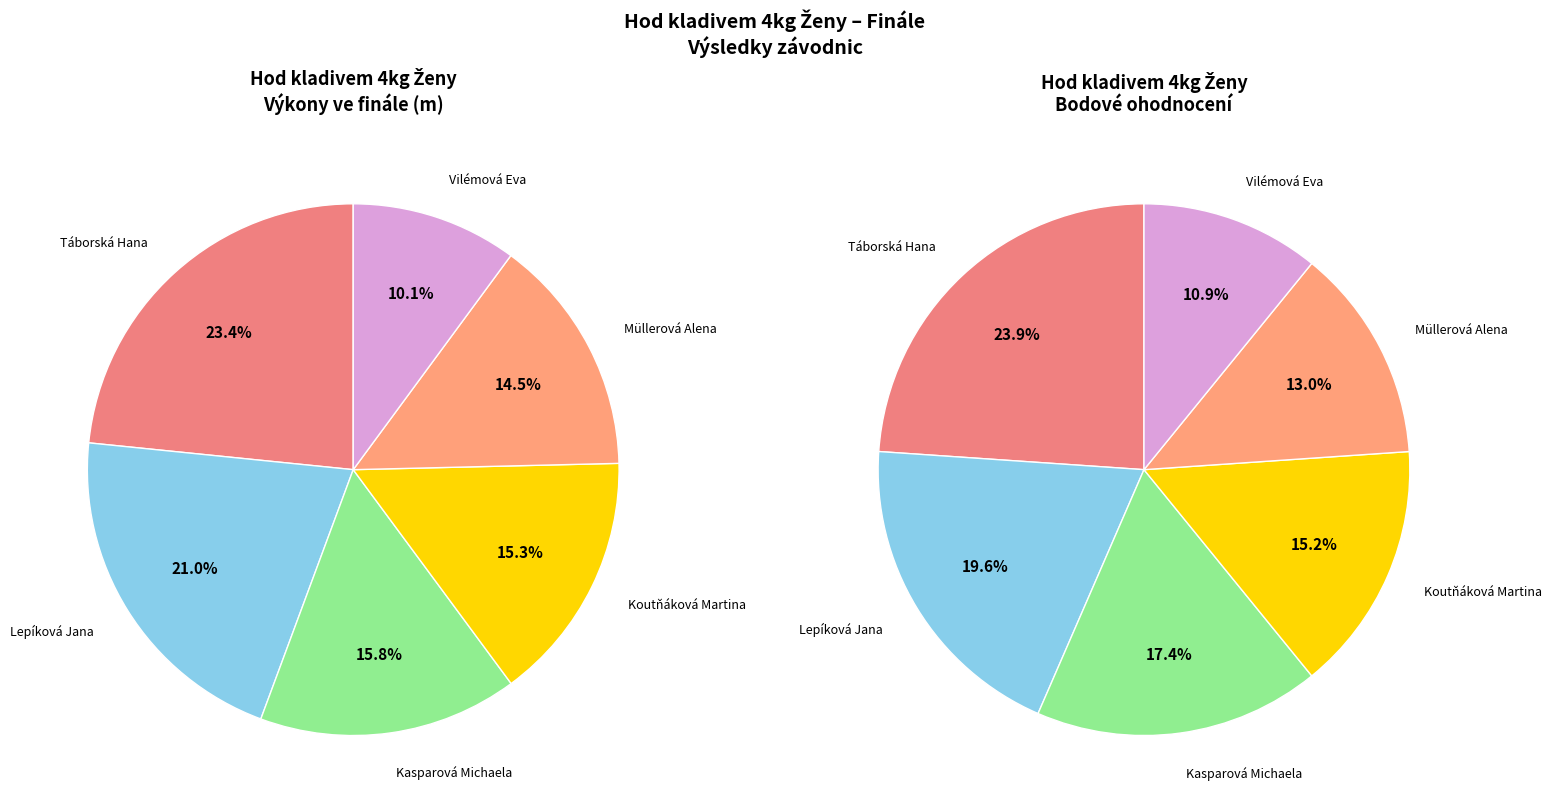

Rank the categories by value from lowest to highest.

Vilémová Eva, Müllerová Alena, Koutňáková Martina, Kasparová Michaela, Lepíková Jana, Táborská Hana